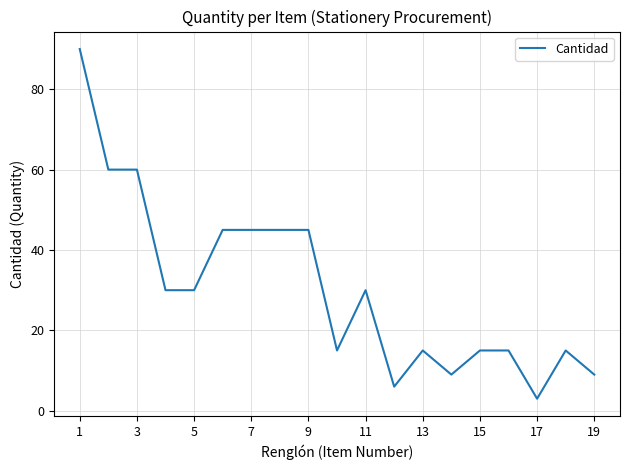

What is the difference between the maximum and minimum values?

87